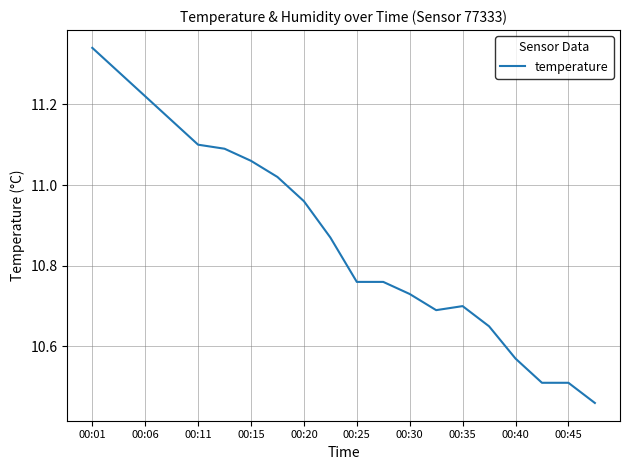

Count the number of data series in this chart.

1